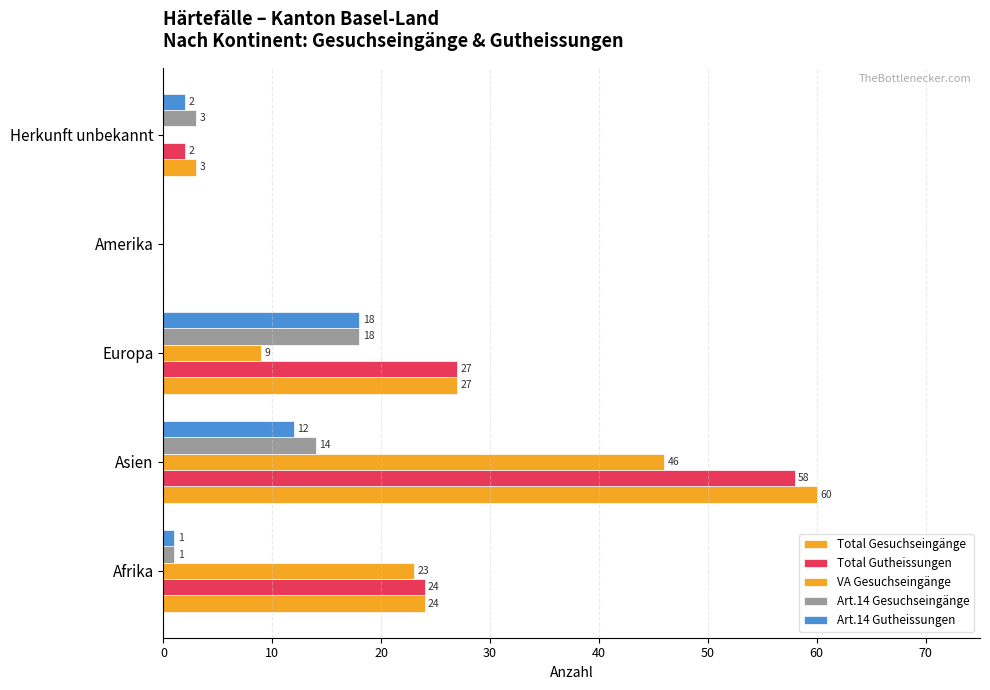

Count the number of data series in this chart.

5